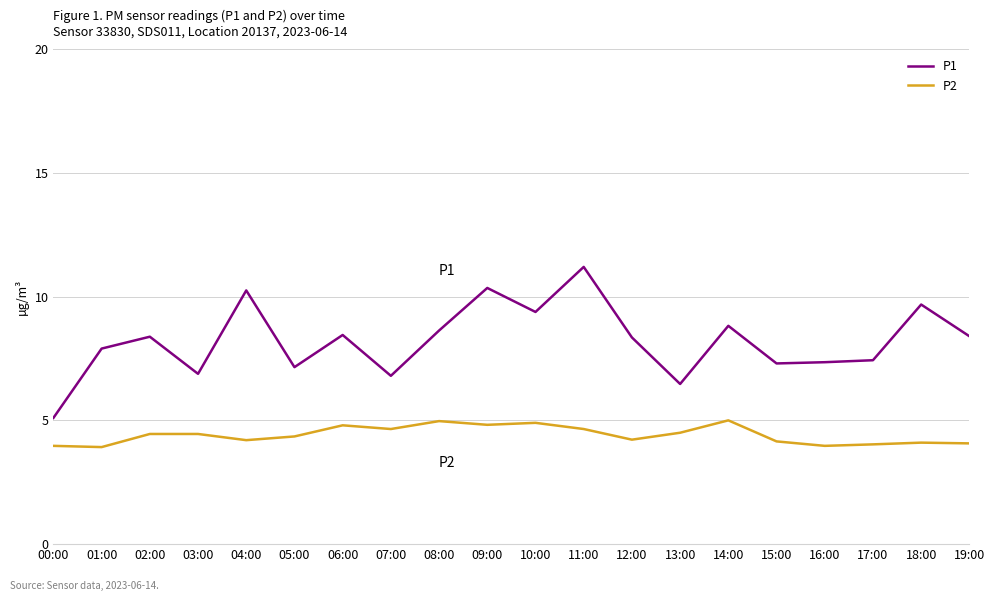

At which label is P1 closest to 8?

01:00